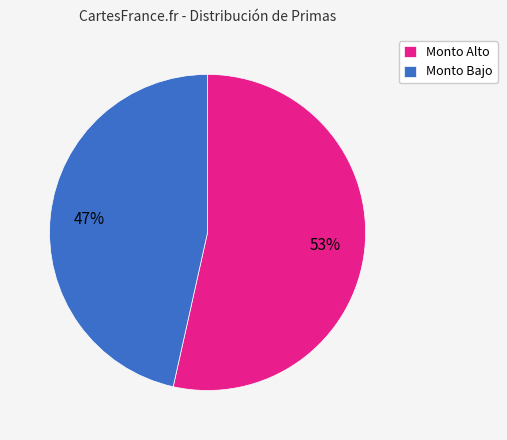

Which slice is the largest?

Monto Alto